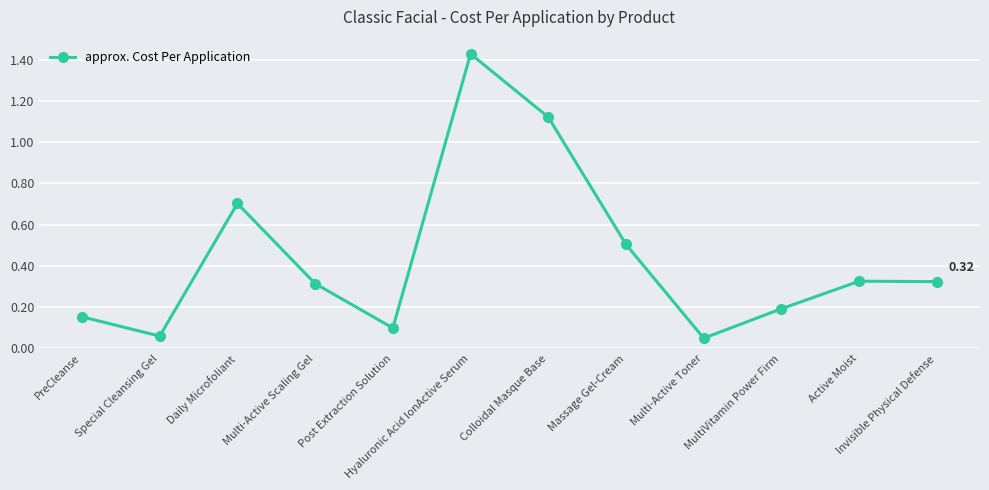

What is the sum of all values?

5.3